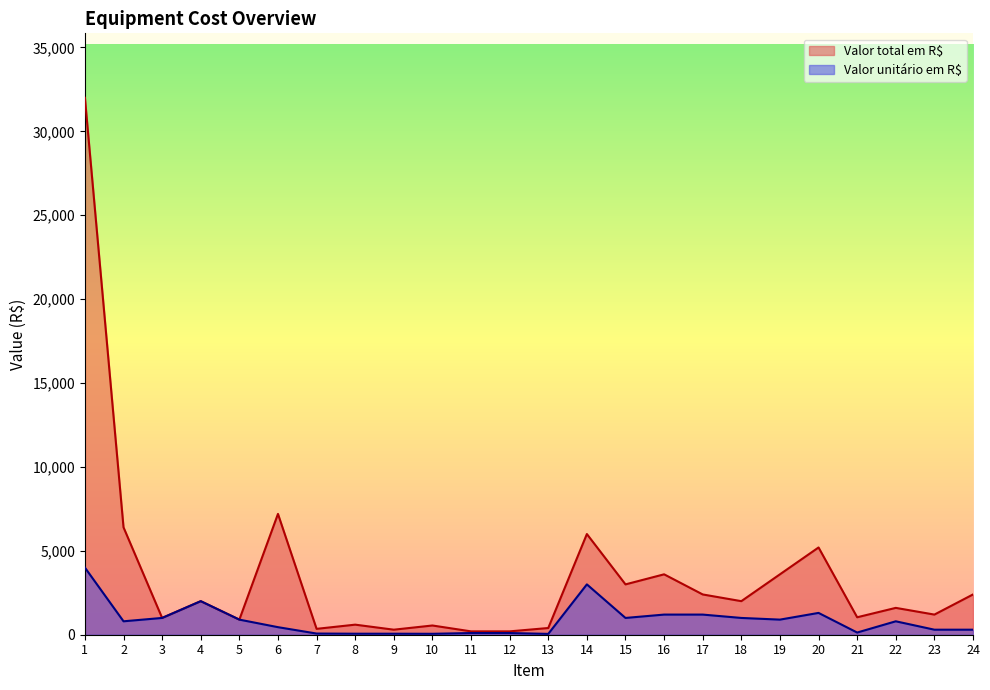

True or false: Valor total em R$ and Valor unitário em R$ intersect in this chart.

False